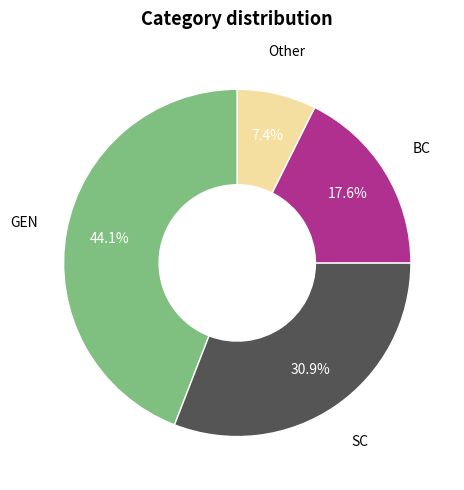

How many segments does this pie chart have?

4